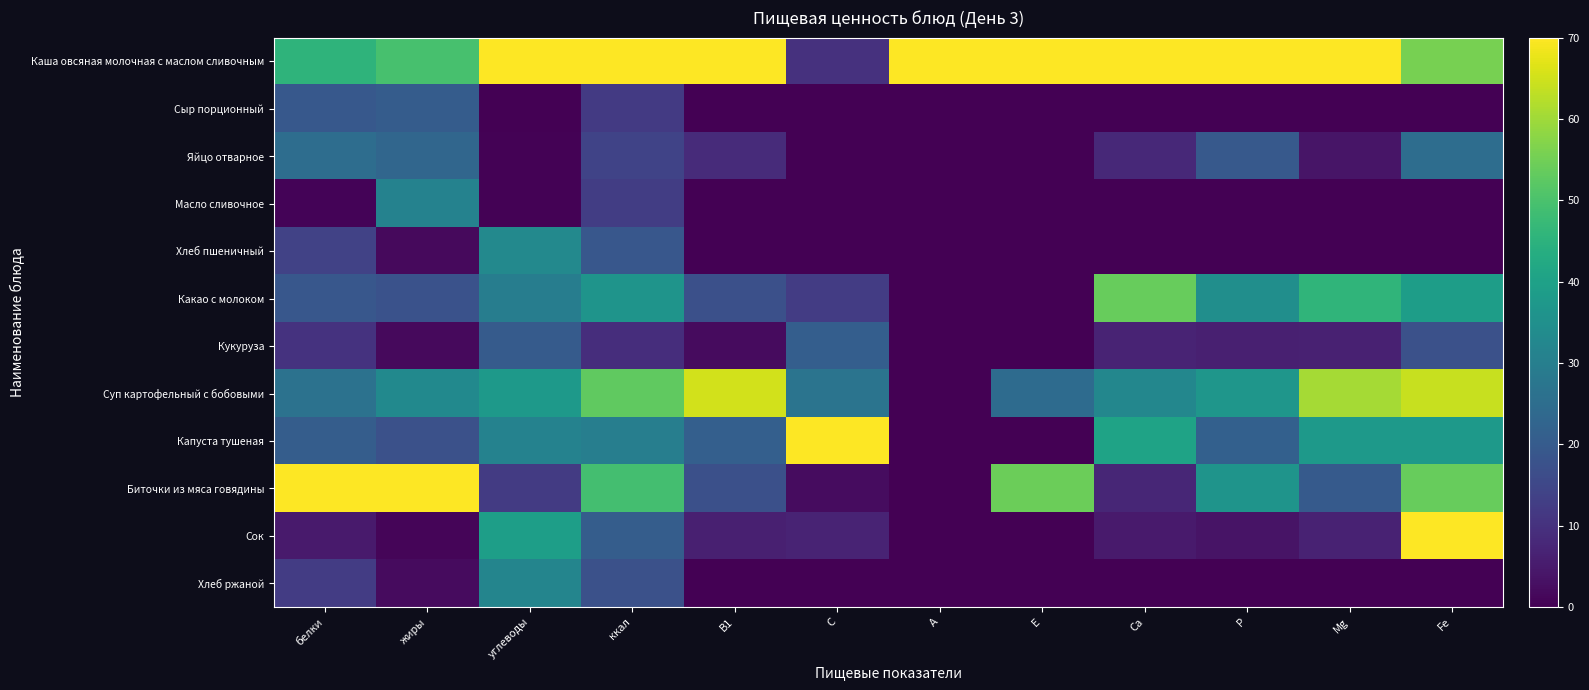

What is the difference between the highest and lowest values at Mg?

70.0